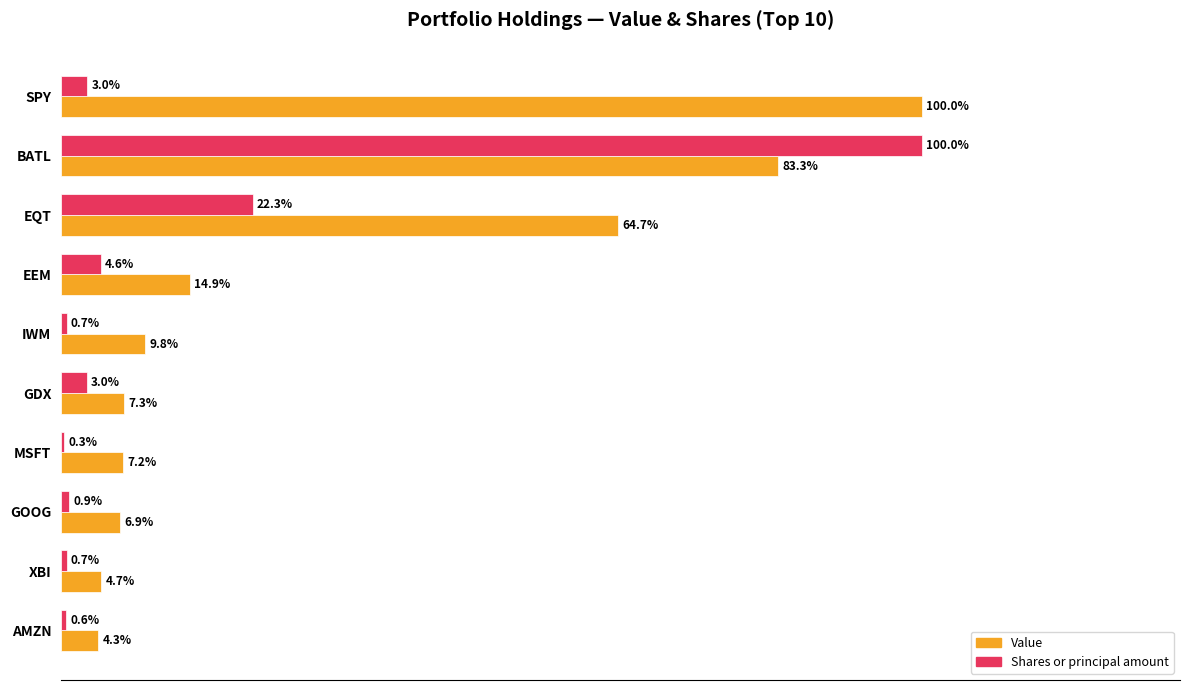

At which label is Value closest to 52?

EQT